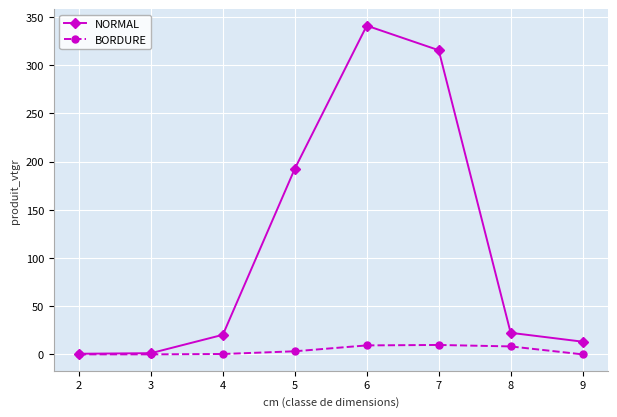

What is the maximum value shown in the chart?

340.9